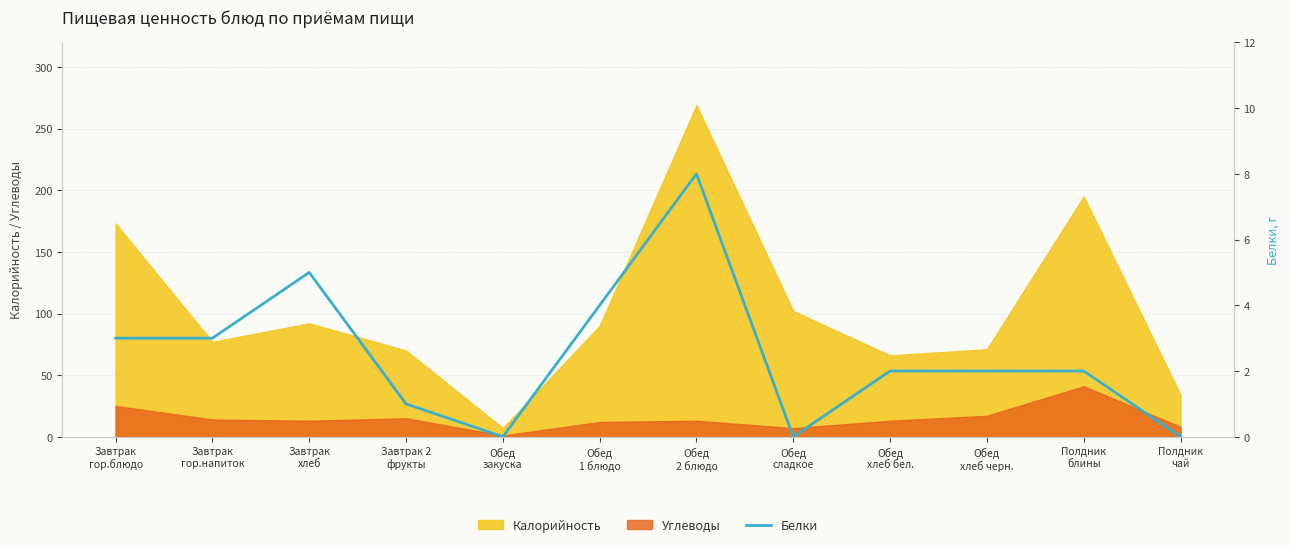

True or false: the data shows 2 at Обед
хлеб бел..

True